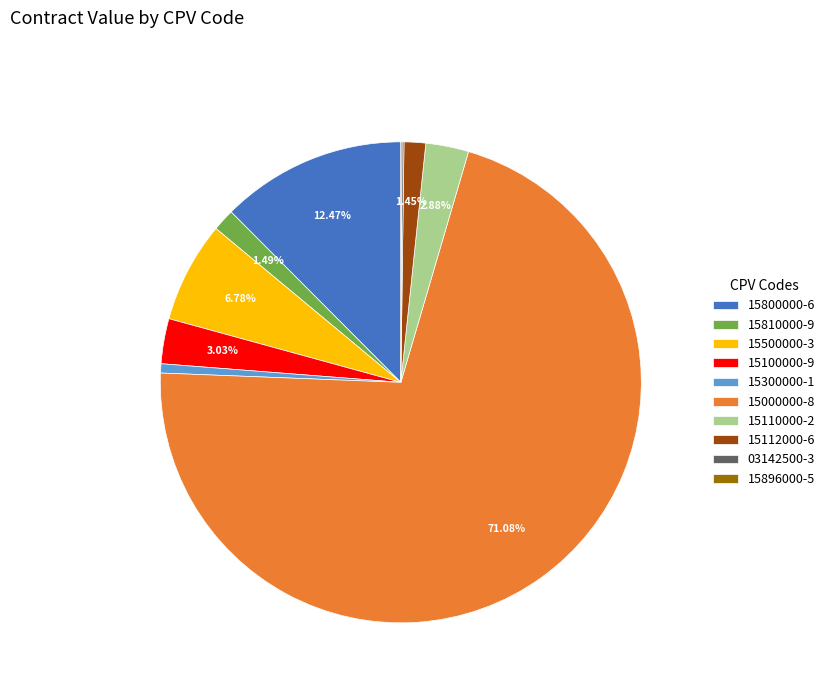

What is the ratio of the value at 15810000-9 to the value at 15112000-6?

1.0